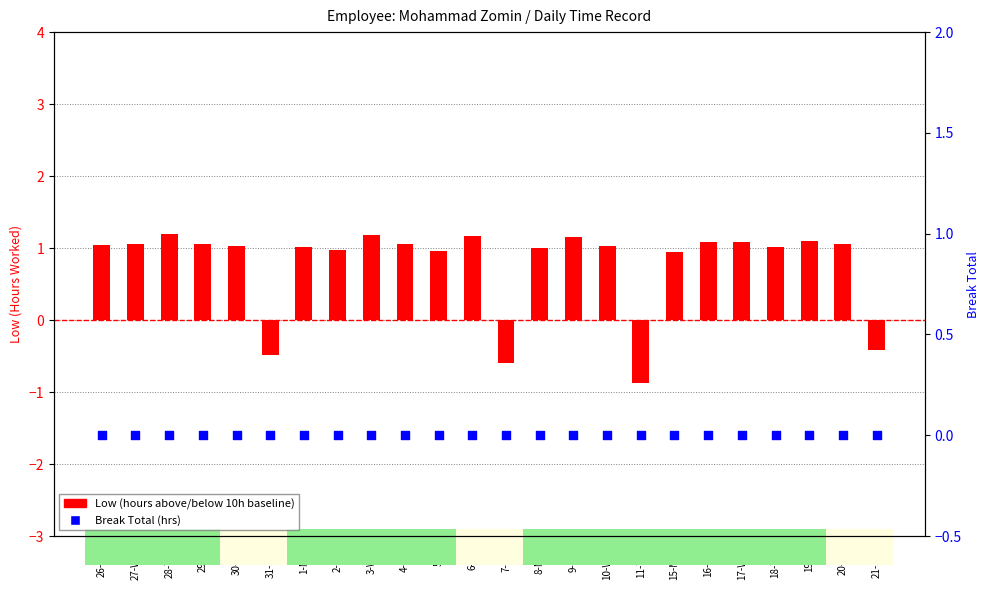

What is the total value across all series at 5-Fri?

1.0